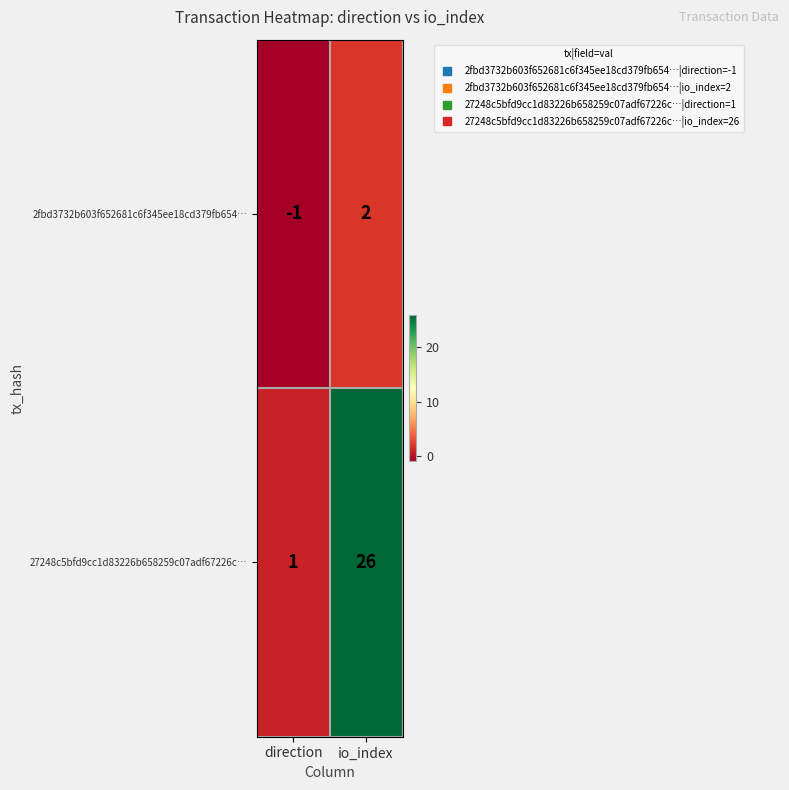

Reading left to right, extract all data points from this chart.

2fbd3732b603f652681c6f345ee18cd379fb654…: -1	2
27248c5bfd9cc1d83226b658259c07adf67226c…: 1	26